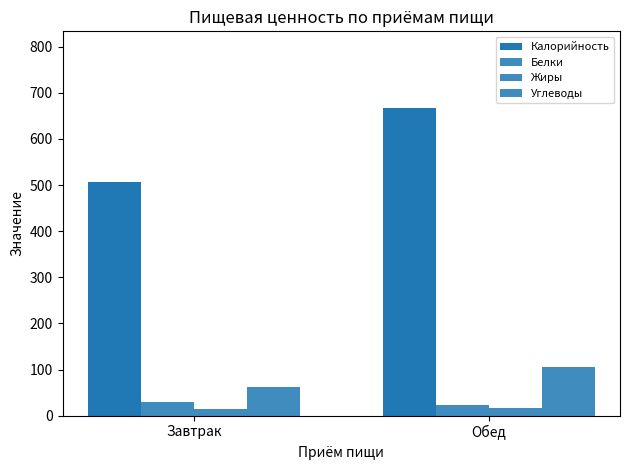

What is the difference between the maximum and minimum values in the Углеводы series?

44.0